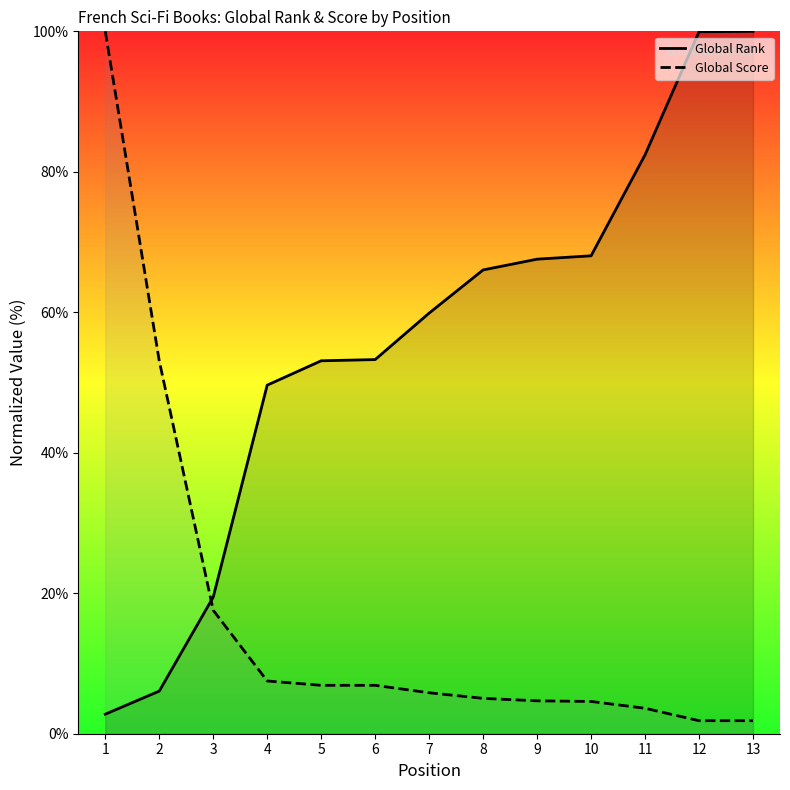

At which label is Global Score closest to 50?

2